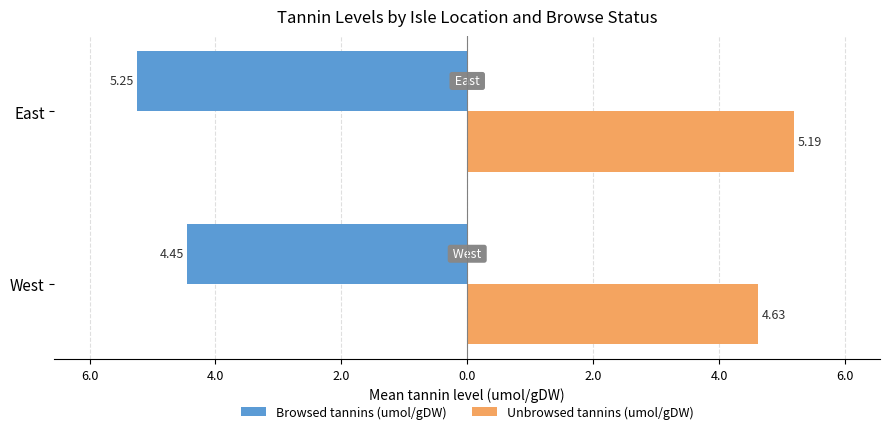

What are all the series names shown in the legend?

Browsed tannins (umol/gDW), Unbrowsed tannins (umol/gDW)